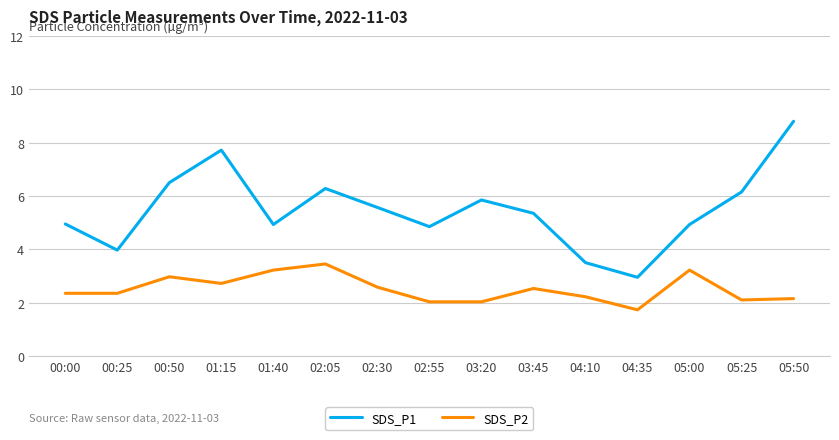

List the series in order of their peak value, highest first.

SDS_P1, SDS_P2